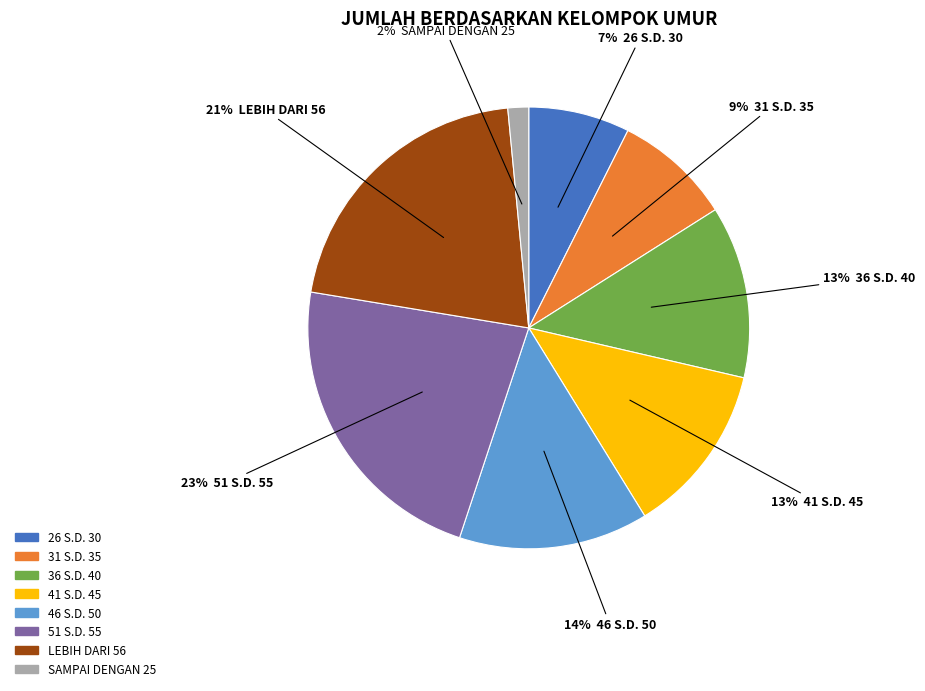

Between 51 S.D. 55 and 46 S.D. 50, which is larger?

51 S.D. 55